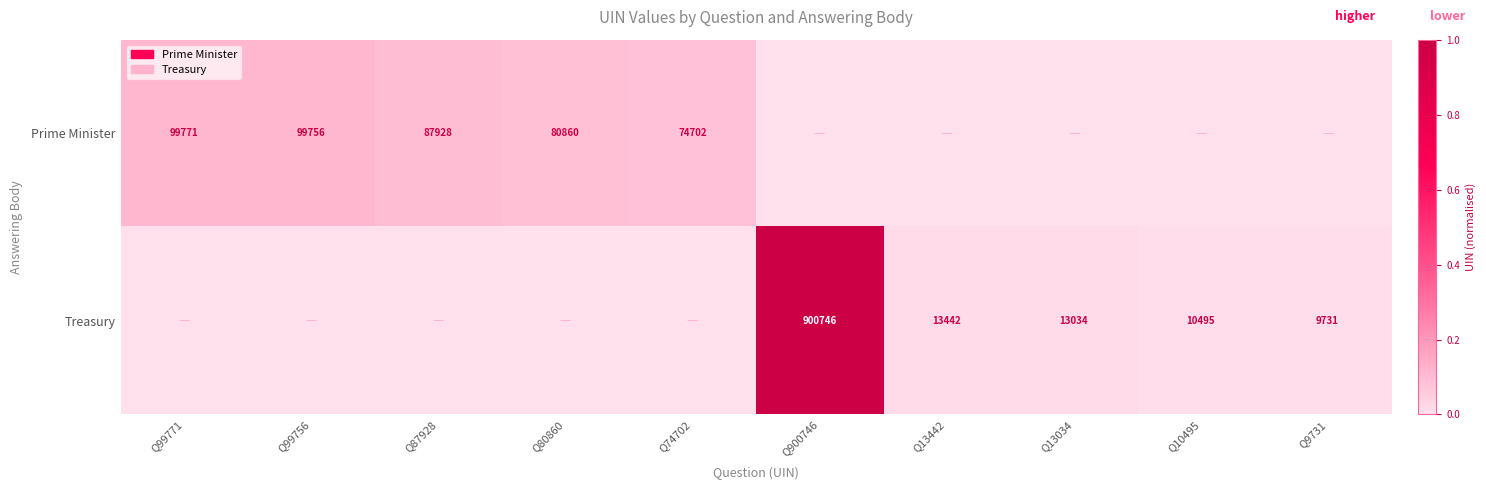

The Treasury series shows 24105 at Q13442. True or false?

False